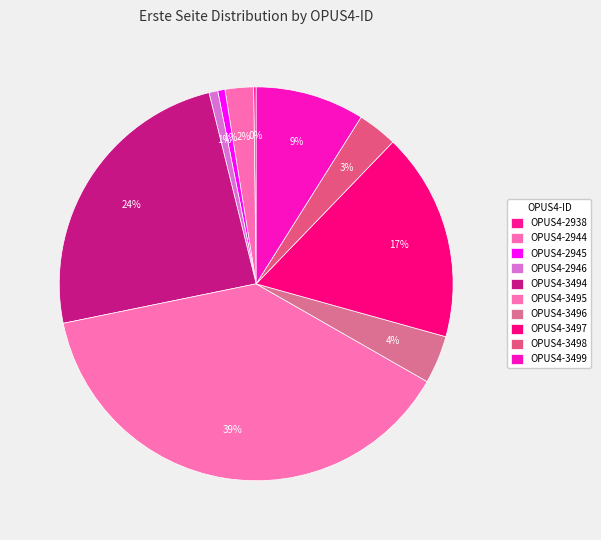

What is the total percentage of OPUS4-2945 and OPUS4-3499?

9.5%